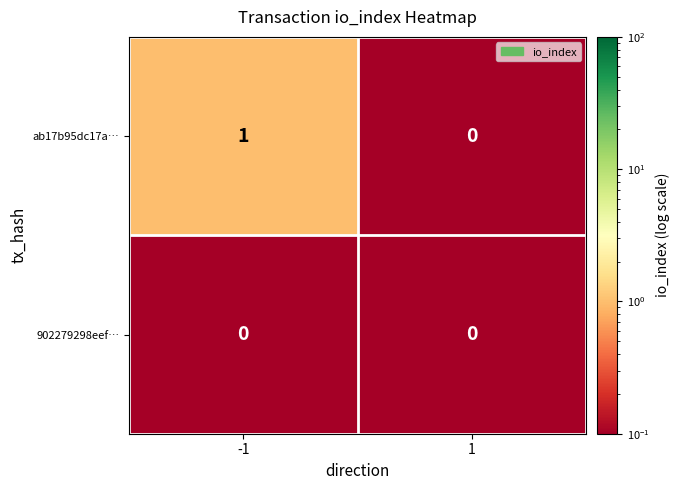

Which series changed the most between -1 and 1?

ab17b95dc17a…